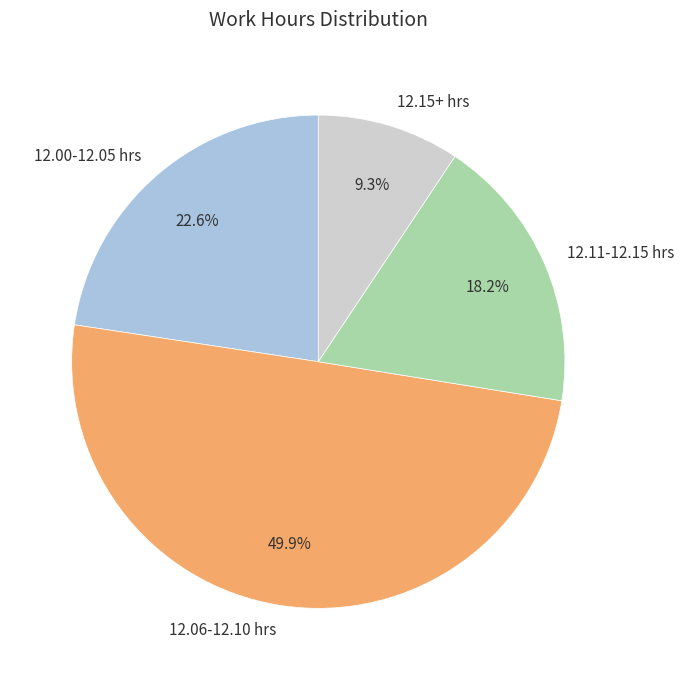

Which category has the biggest portion of the pie?

12.06-12.10 hrs